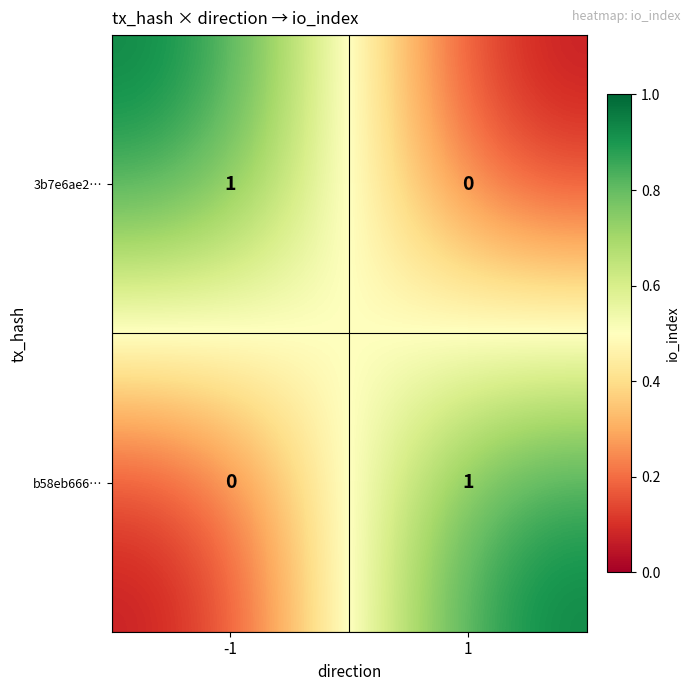

The b58eb666… series shows 0 at -1. True or false?

True